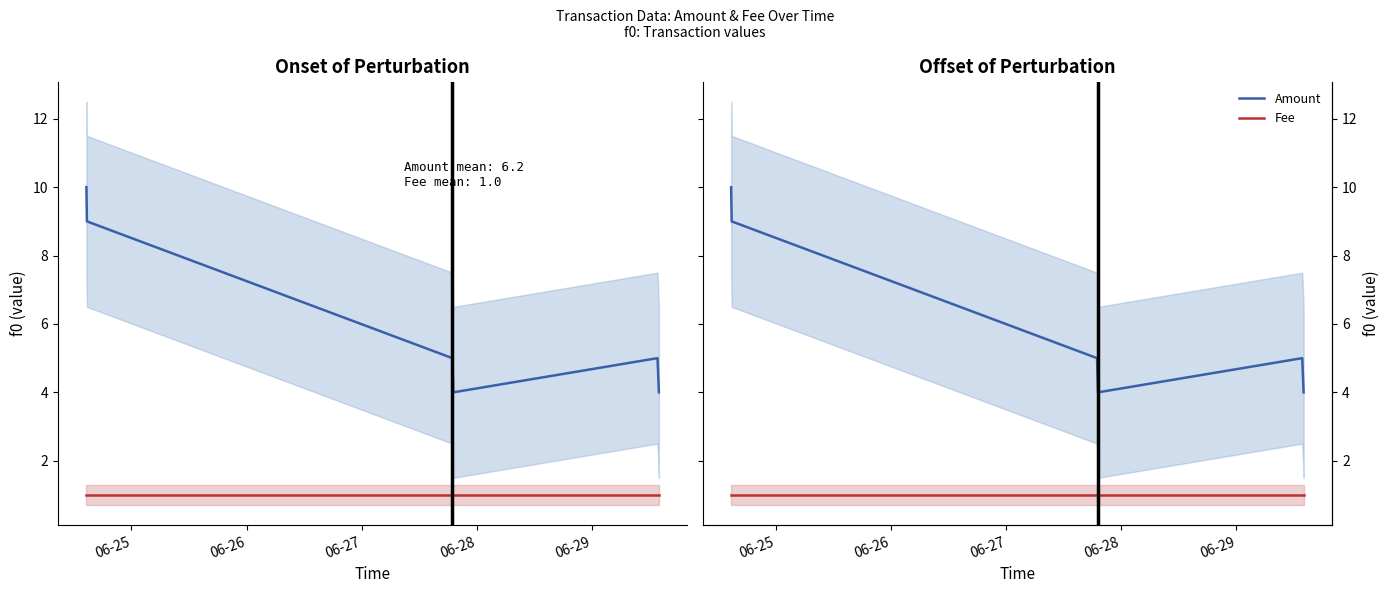

Which series has the largest total across all categories?

Amount